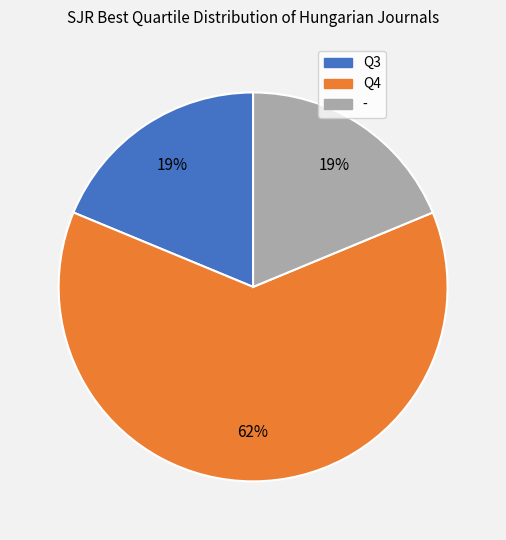

To the nearest percent, what percentage of the pie is Q4?

62%